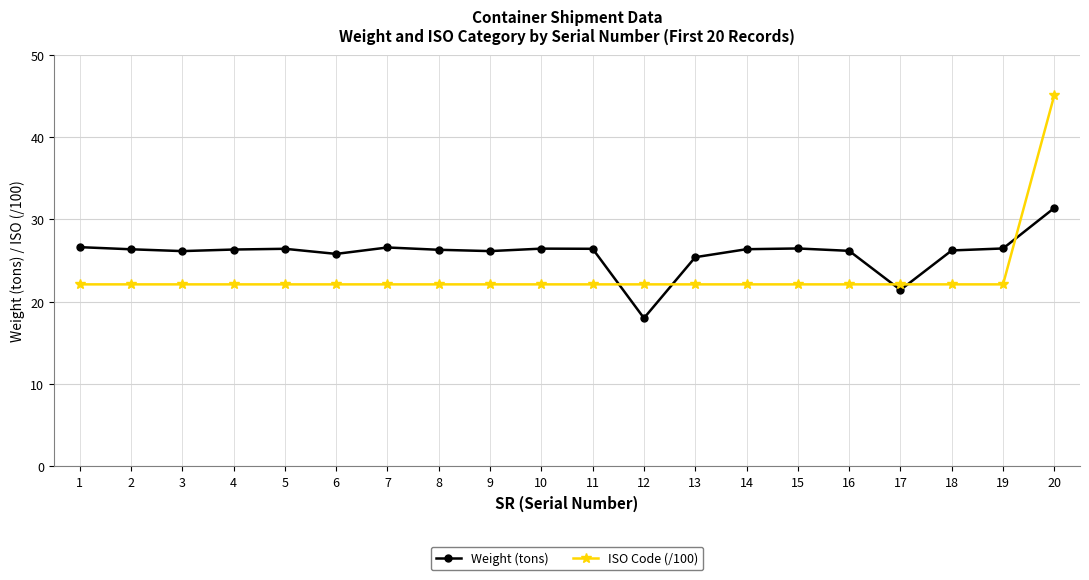

What is the value of the Weight (tons) point at the 9th from the left?

26.1